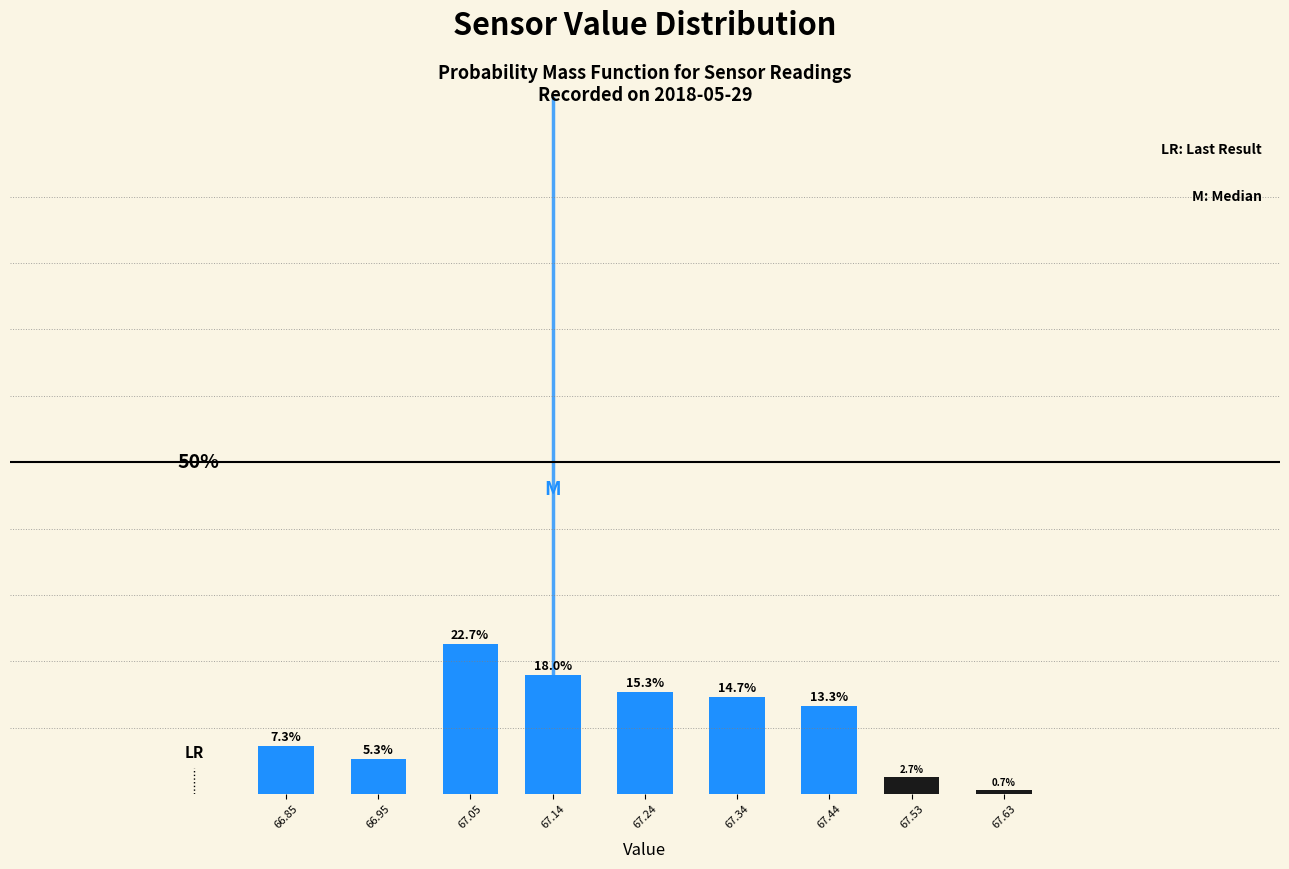

List the labels in order of value, largest first.

67.05, 67.14, 67.24, 67.34, 67.44, 66.85, 66.95, 67.53, 67.63